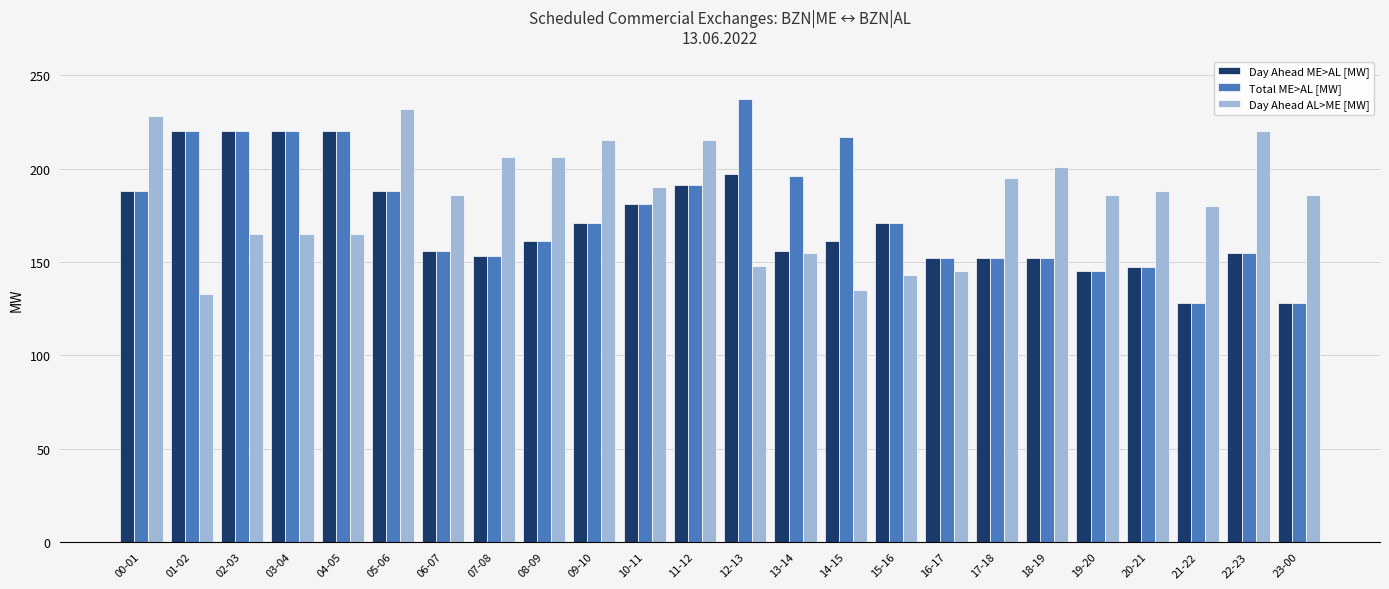

What is the greatest value displayed?

237